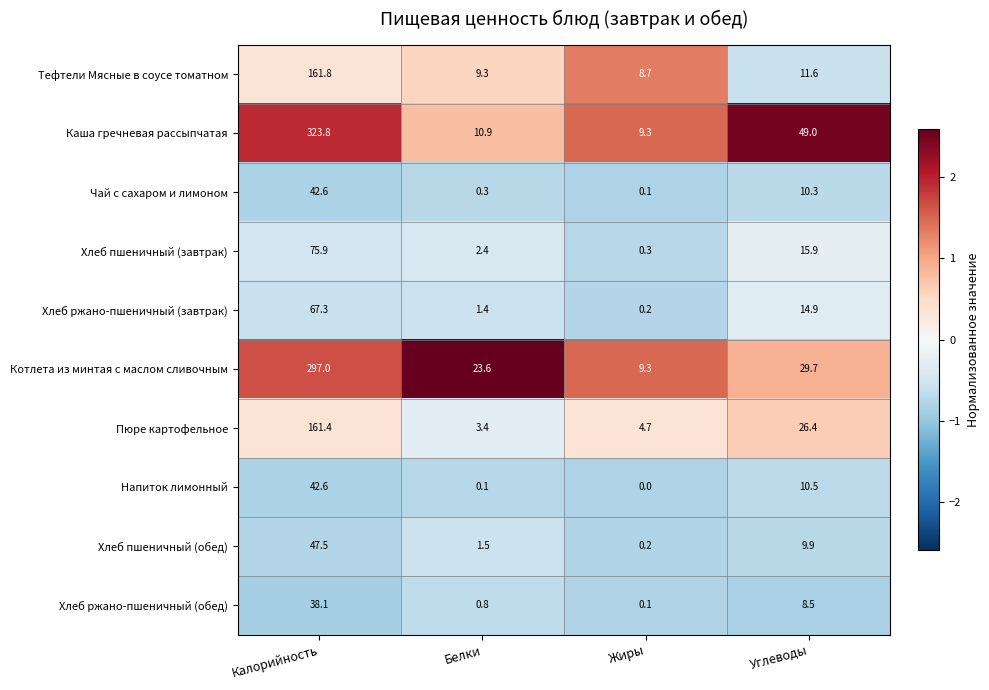

What is the maximum value for Хлеб пшеничный (обед)?

47.5